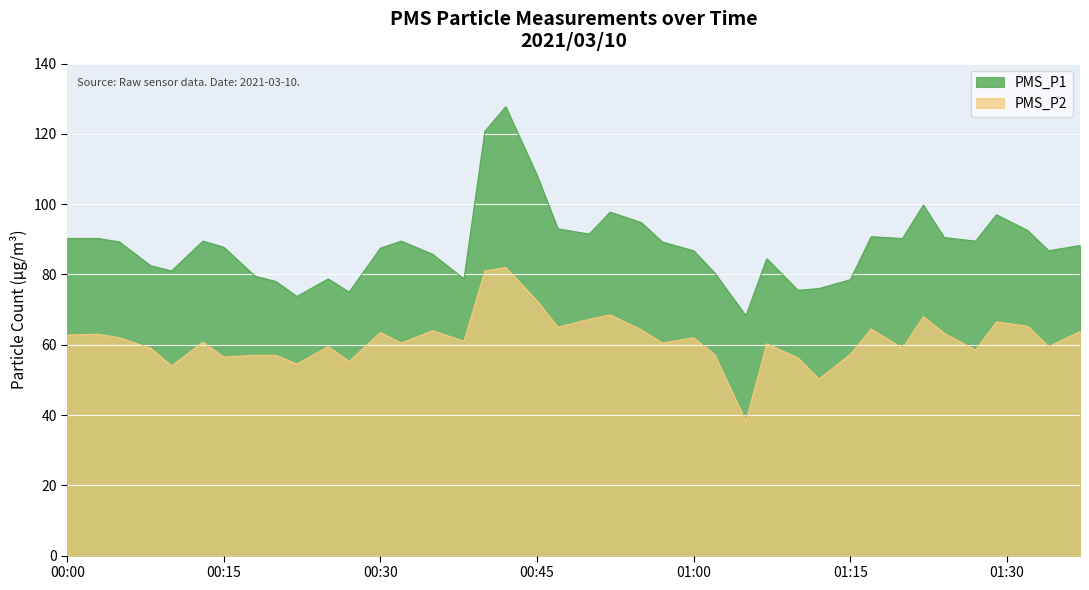

At which category is the sum across all series the highest?

2021/03/10 00:42